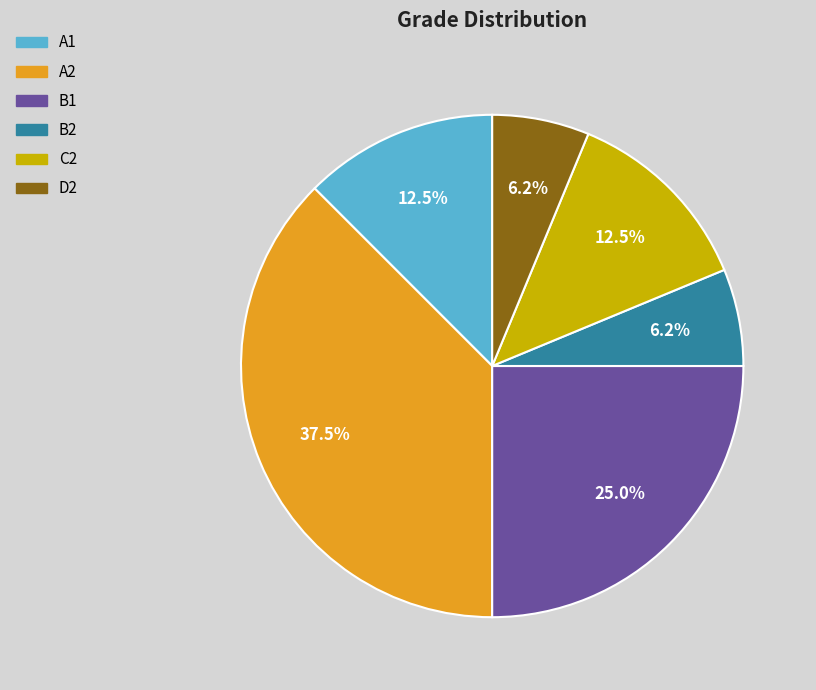

Approximately how many times larger is the value at A1 compared to D2?

2.0